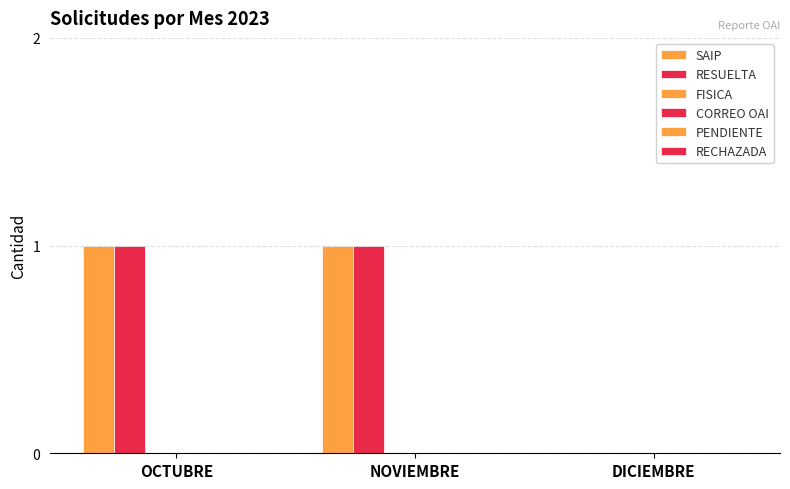

How many data points does each series have?

3